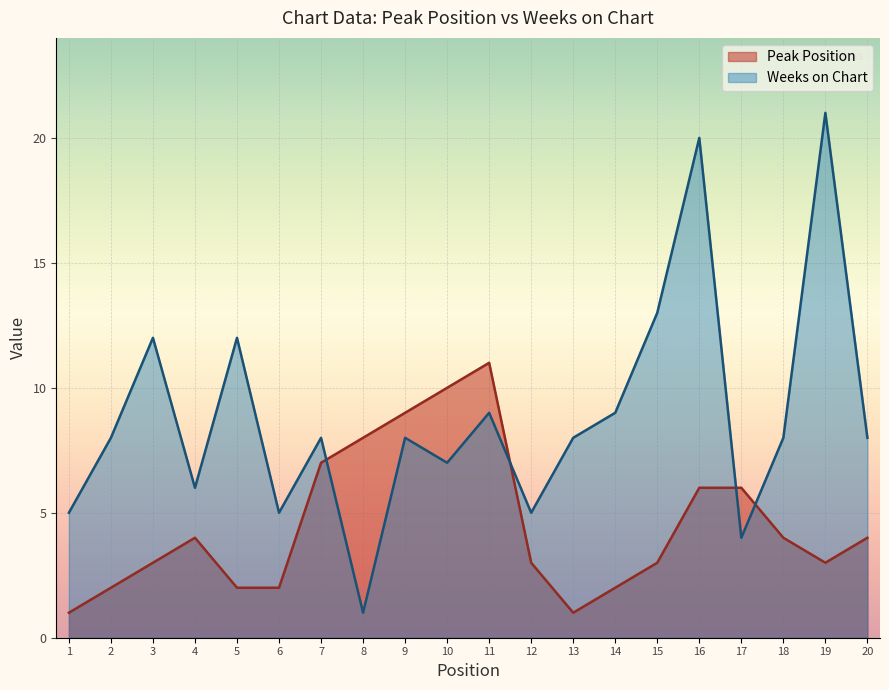

Is the value of Weeks on Chart at 8 greater than the value of Peak Position at 5?

No